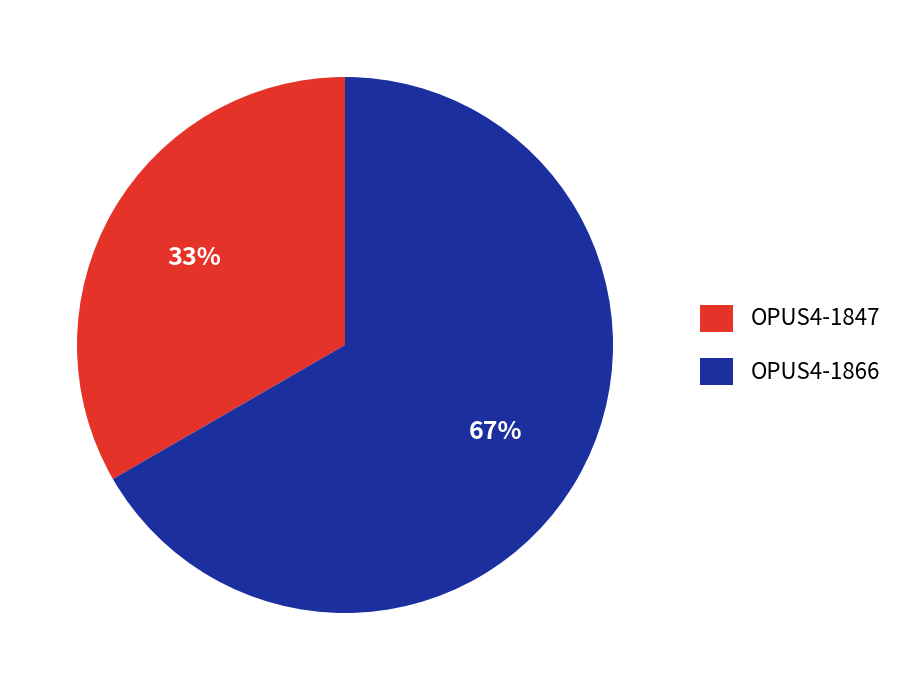

Do OPUS4-1847 and OPUS4-1866 together represent more than half of the pie?

Yes